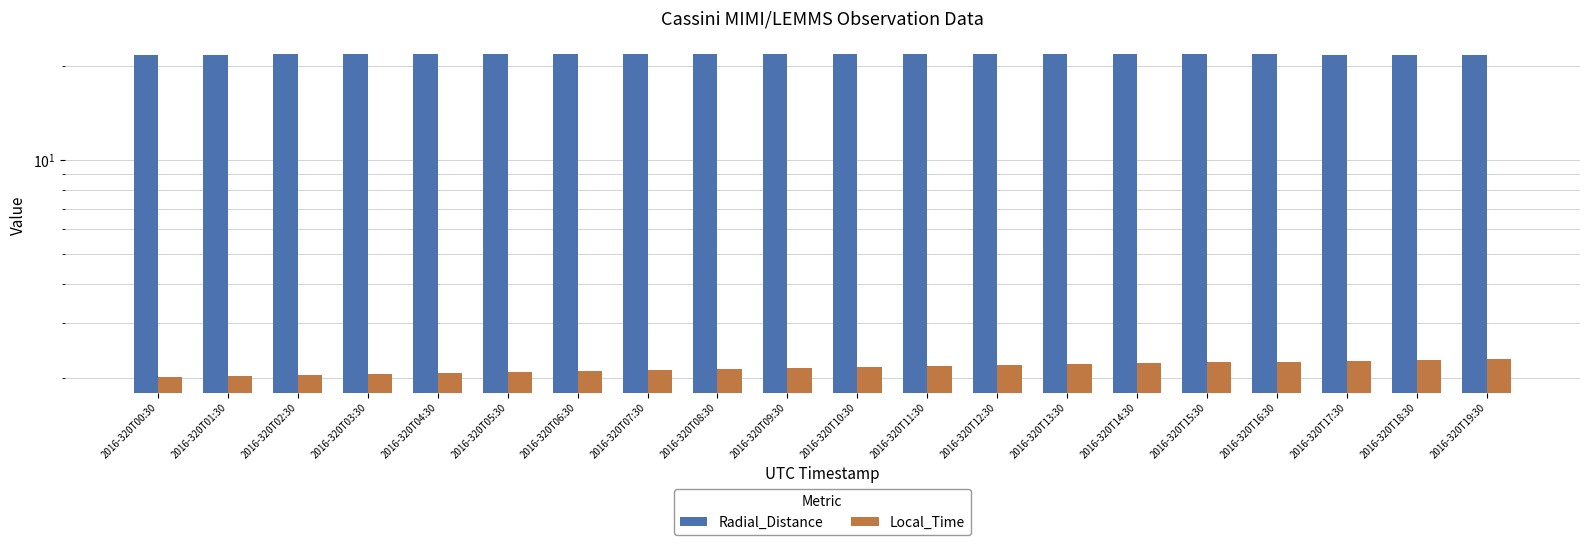

List the series in order of their overall mean, lowest first.

Local_Time, Radial_Distance